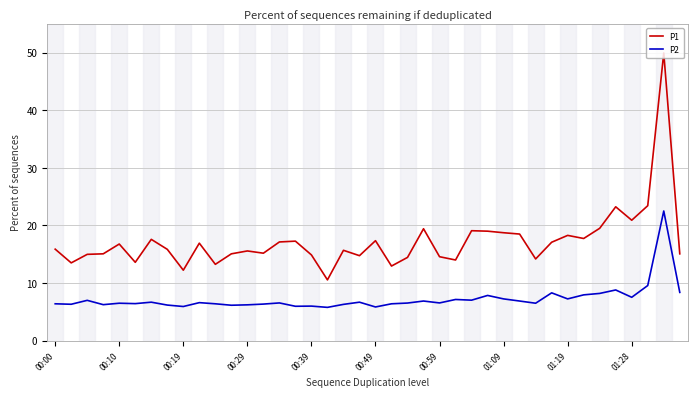

Rank the series by their average value, from highest to lowest.

P1, P2